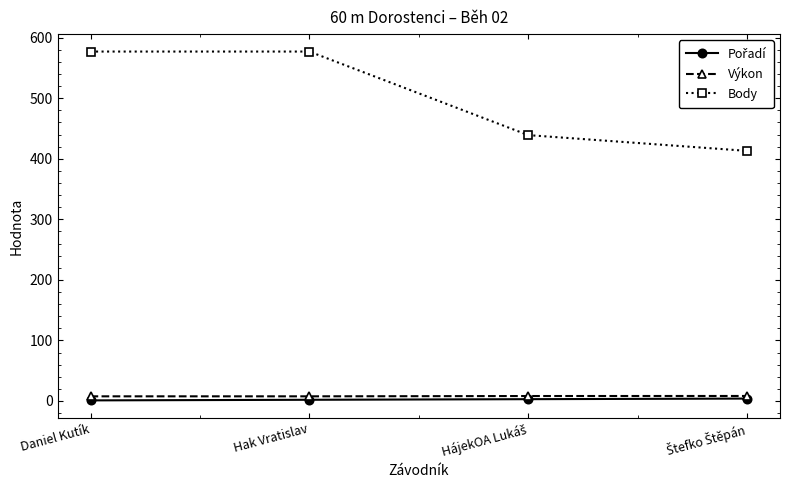

True or false: Body has more than 2 interior local peaks.

False